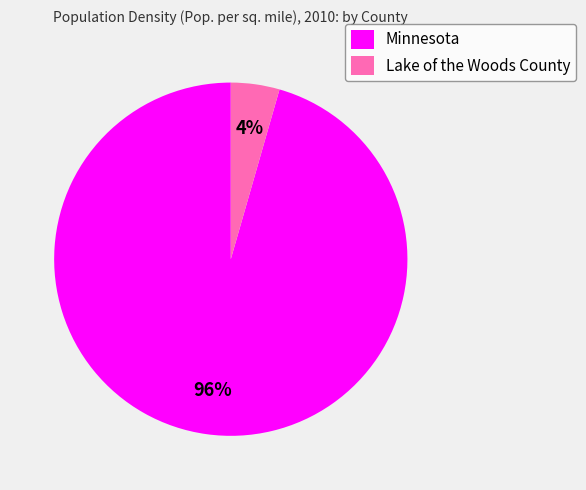

To the nearest percent, what percentage of the pie is Minnesota?

96%